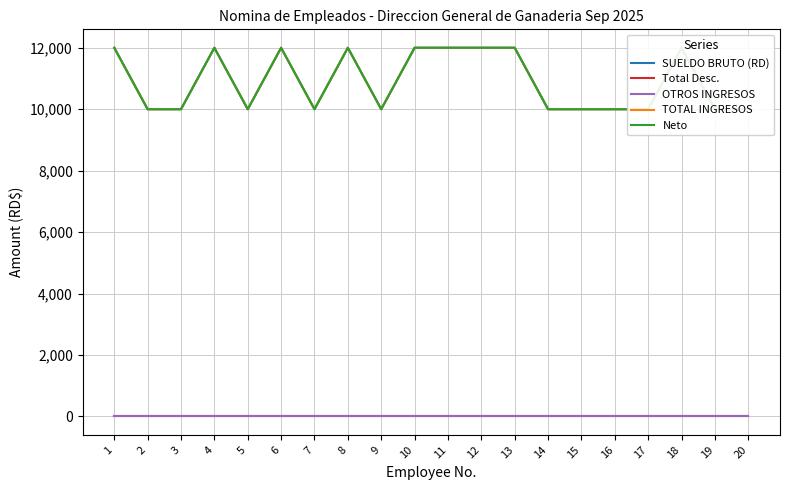

Count the number of categories in the chart.

20